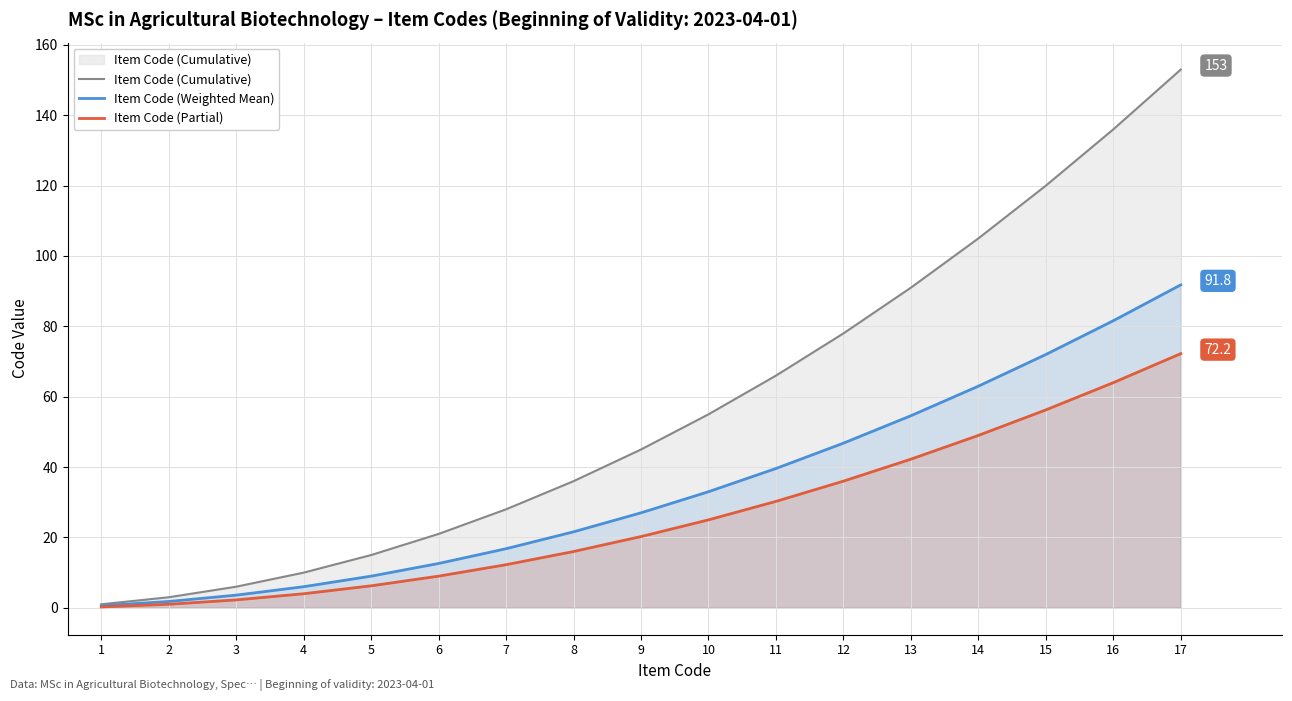

What is the sum of all Item Code (Weighted Mean) values?

581.4